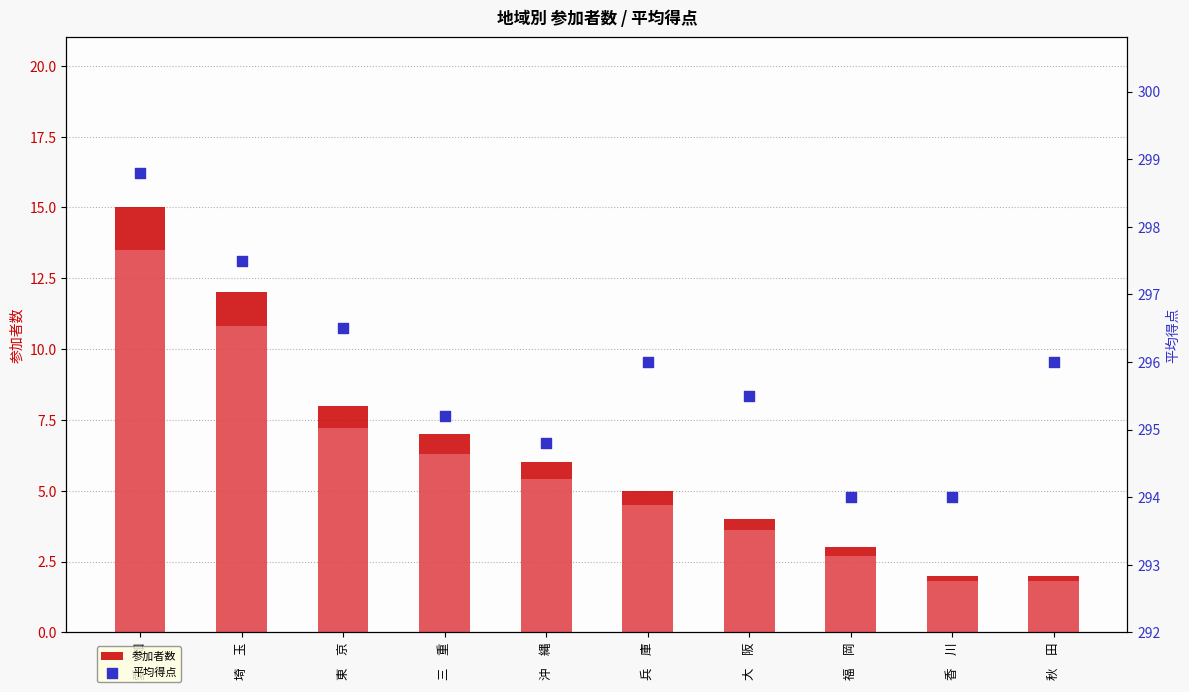

Which series reaches the minimum Y coordinate?

参加者数